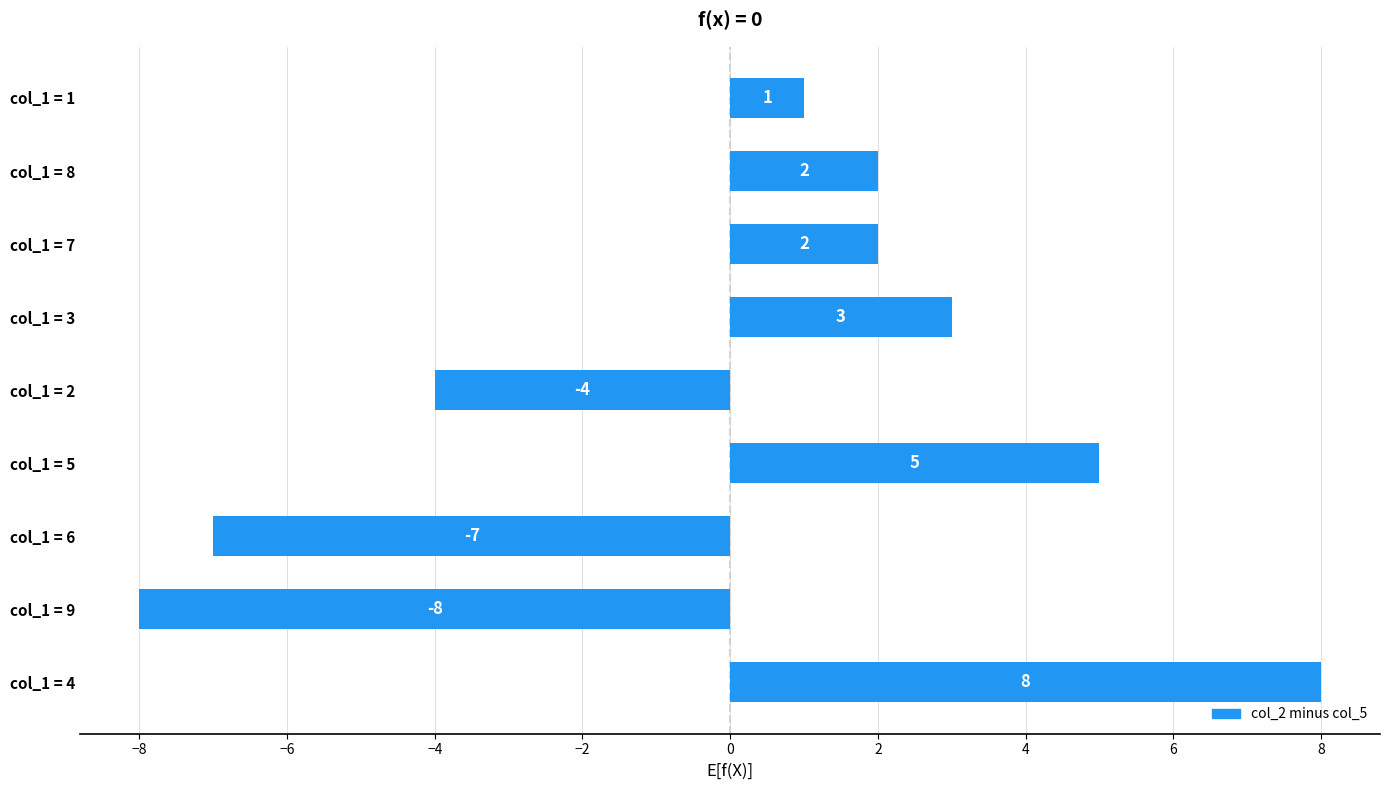

Does the chart contain any negative values?

Yes